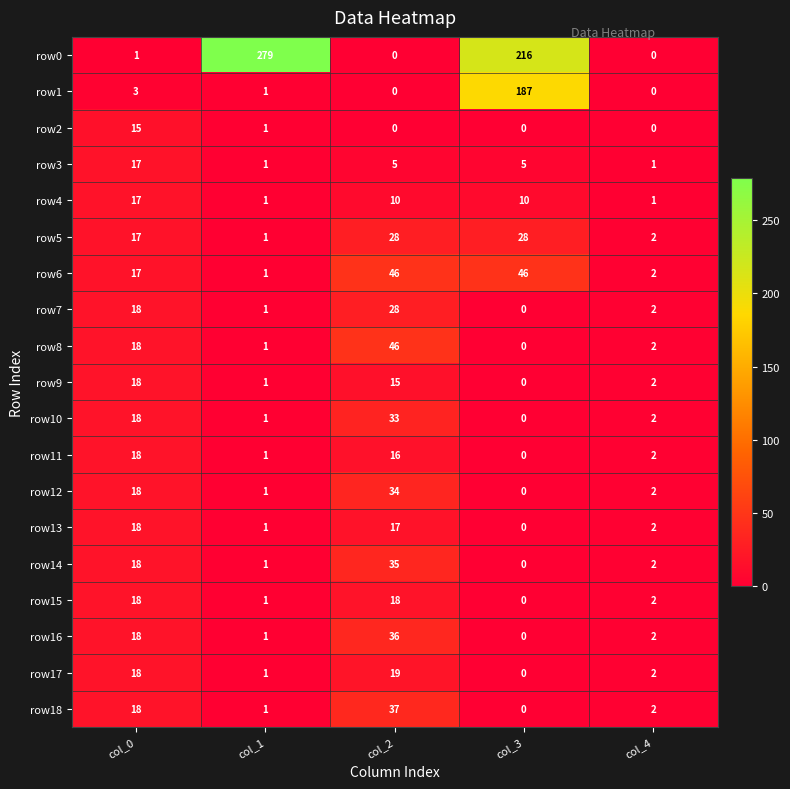

Where is row1 nearest to the value 93?

col_0